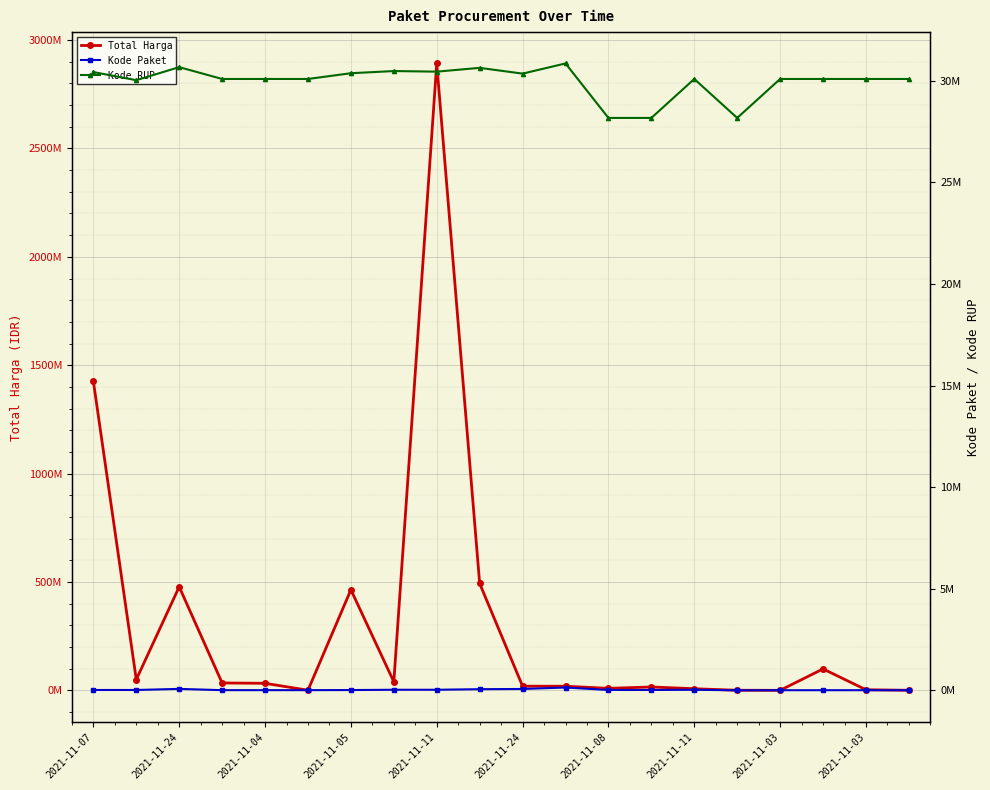

Between 2021-11-03 and 18, which series saw the biggest shift?

Total Harga